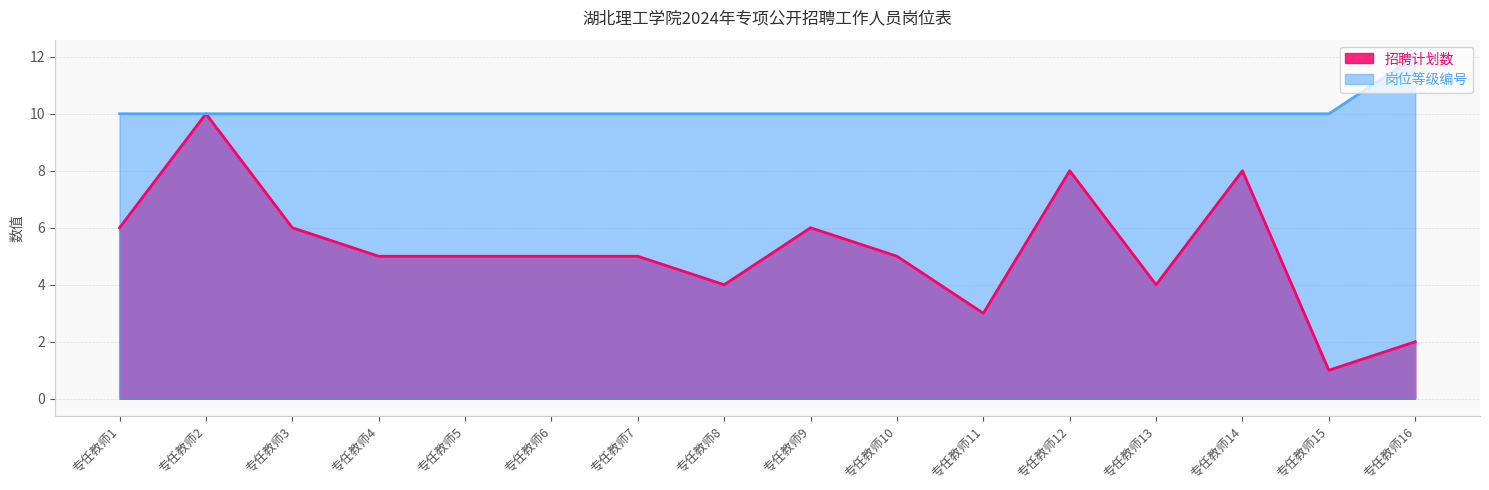

How many data points does each series have?

16